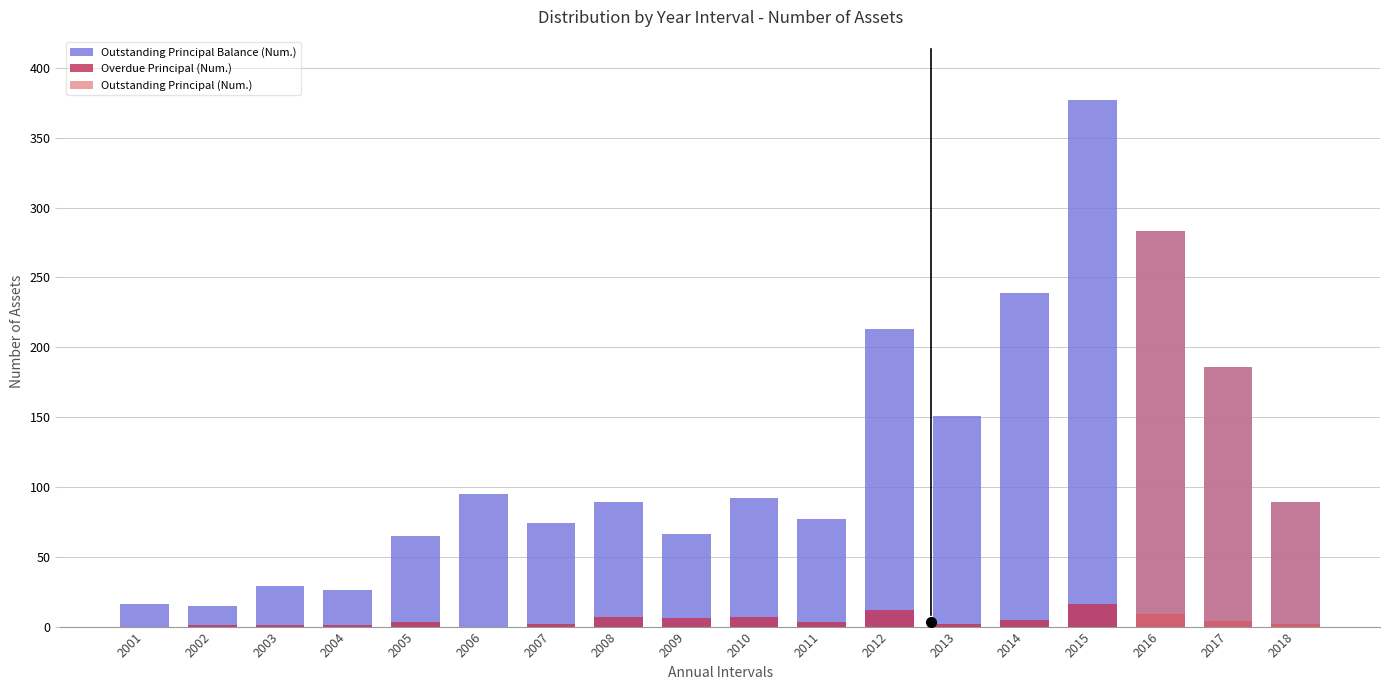

Which series has the largest total across all categories?

Outstanding Principal Balance (Num.)